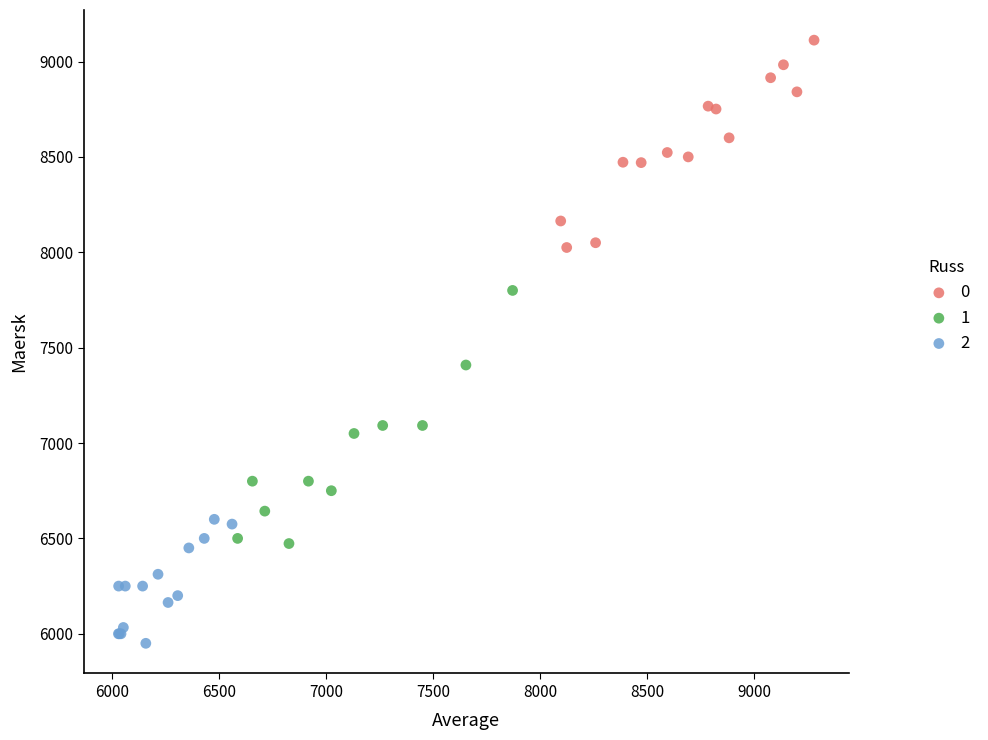

Which series contains the highest Y value?

0